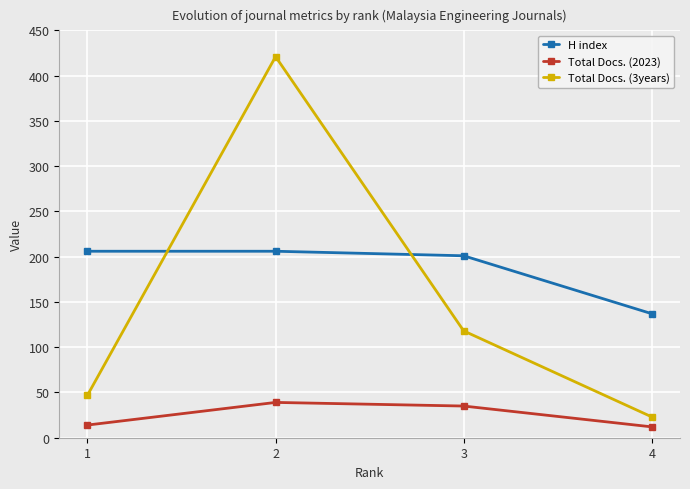

Reading left to right, extract all data points from this chart.

H index: 206	206	201	137
Total Docs. (2023): 14	39	35	12
Total Docs. (3years): 47	421	118	23